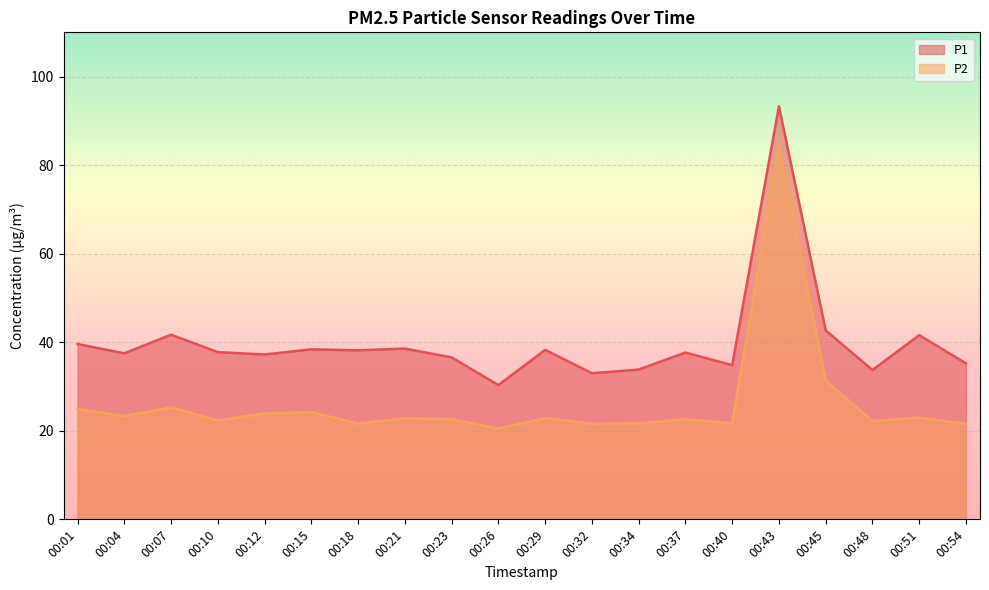

Which series has the largest total across all categories?

P1